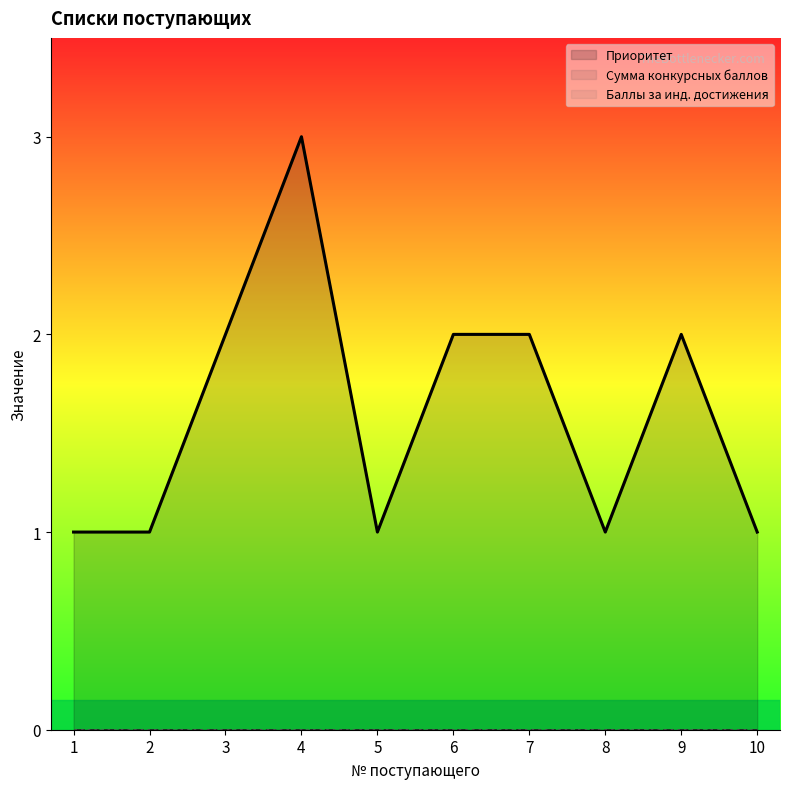

True or false: Баллы за инд. достижения and Приоритет cross at least once.

False